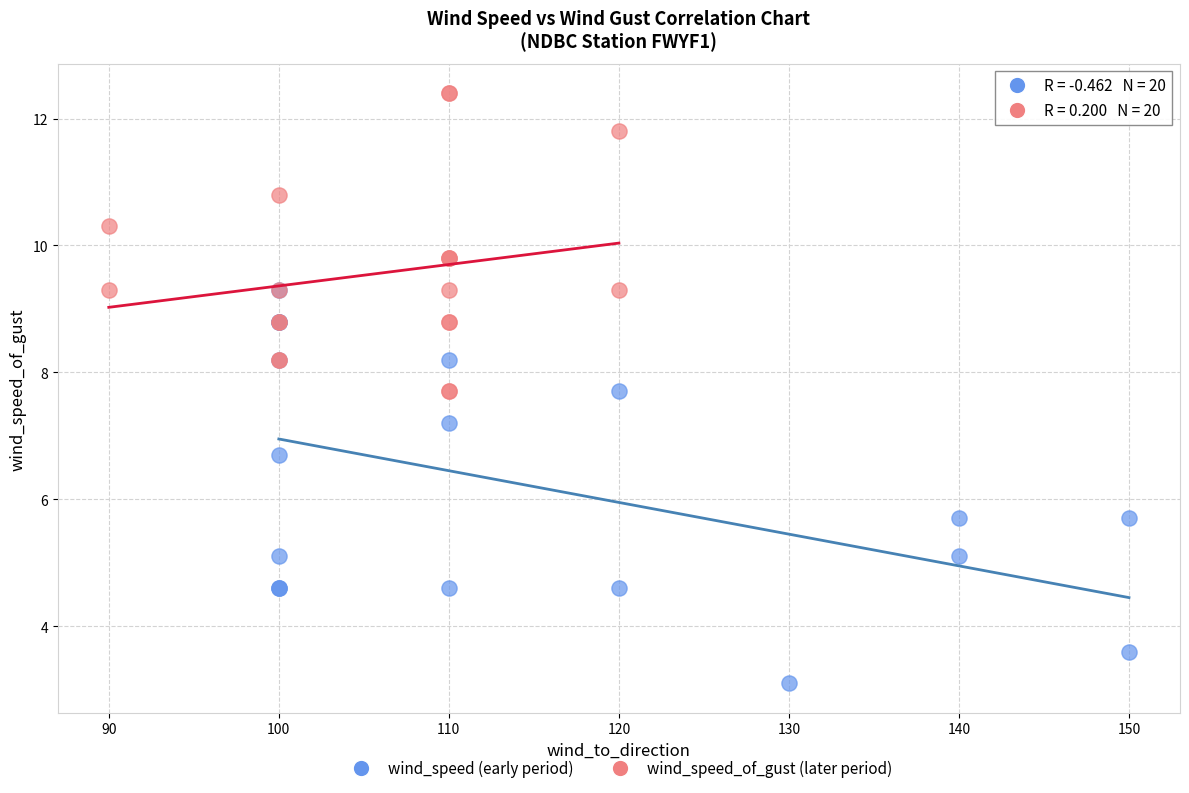

Which series contains the highest Y value?

wind_speed_of_gust (later period)